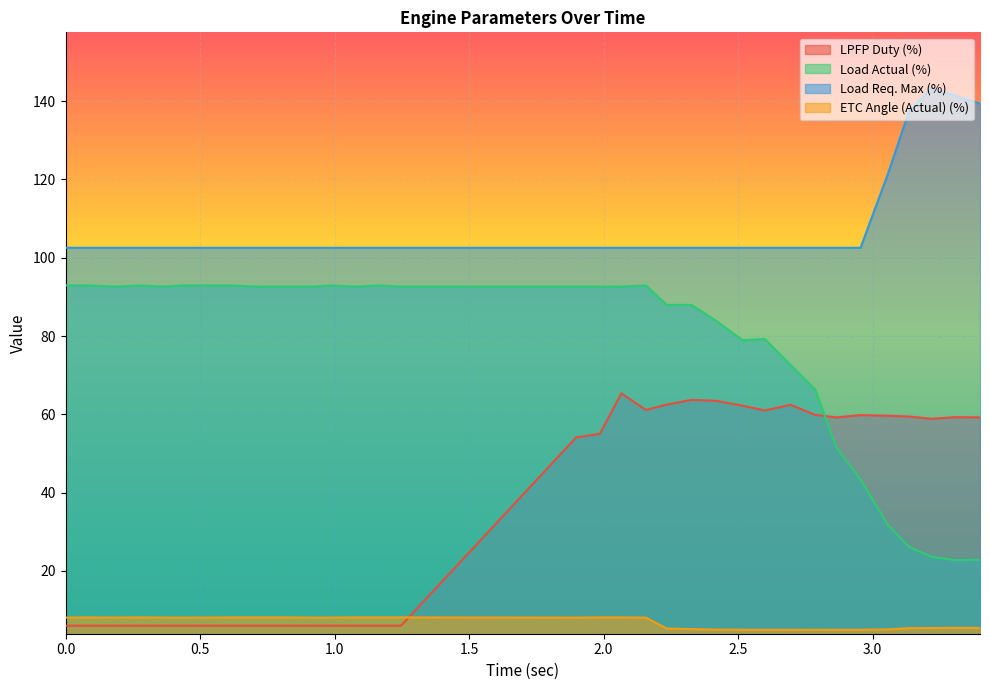

What is the difference between the highest and lowest values at 3.219?

137.8